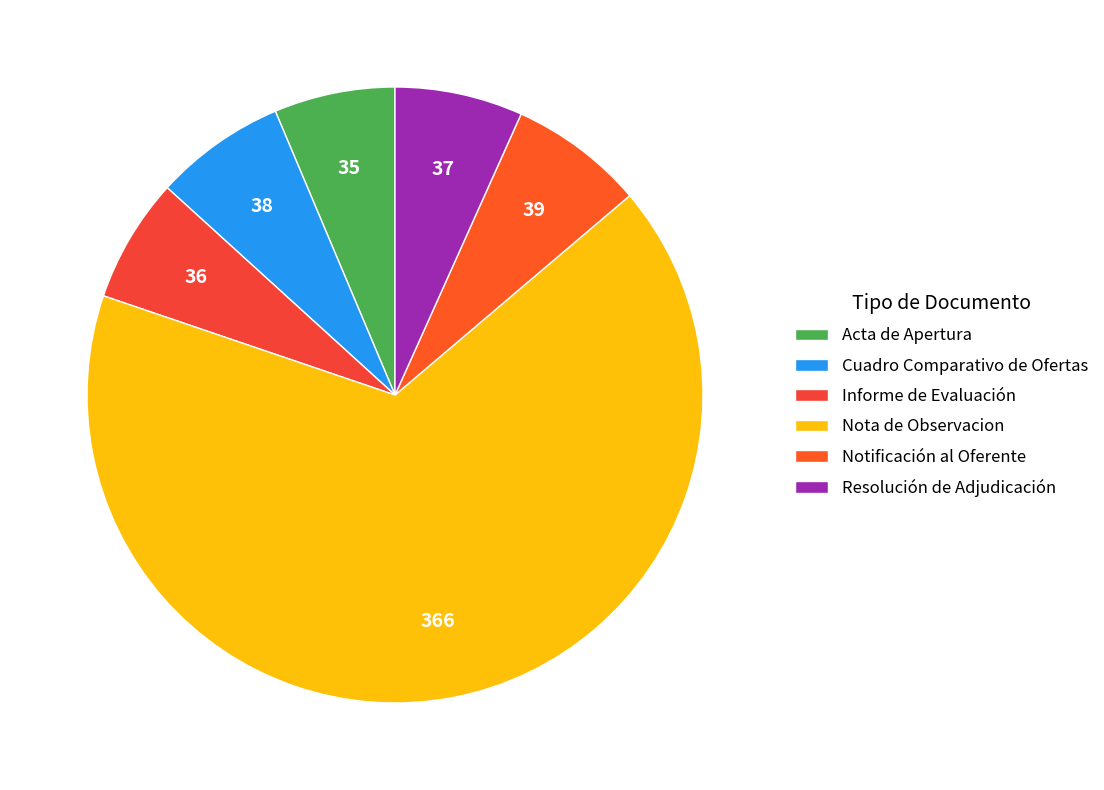

Is it true that Notificación al Oferente is 7% of the pie?

True